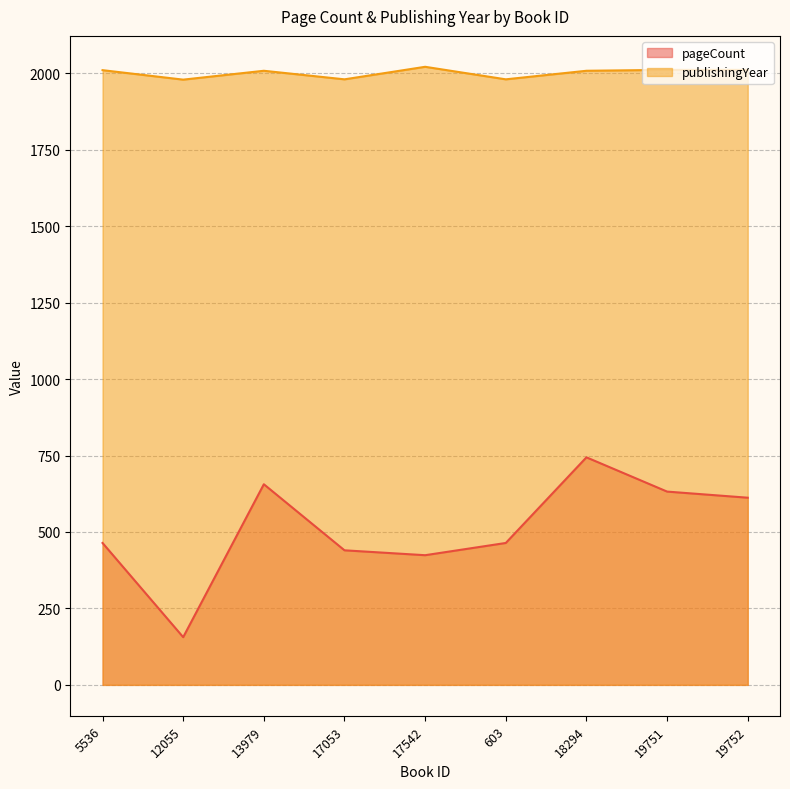

What is the difference between the second highest and second lowest values in the pageCount series?

232